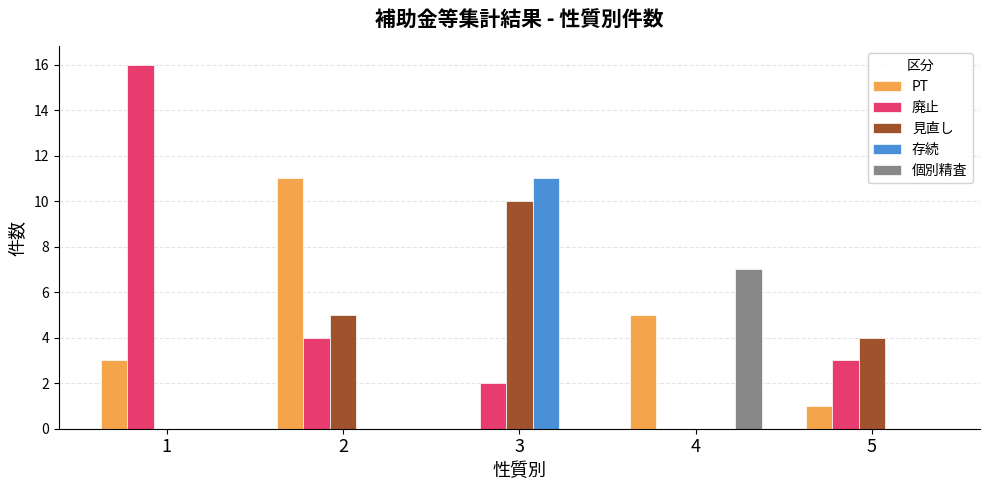

Which series changed the most between 3 and 5?

存続